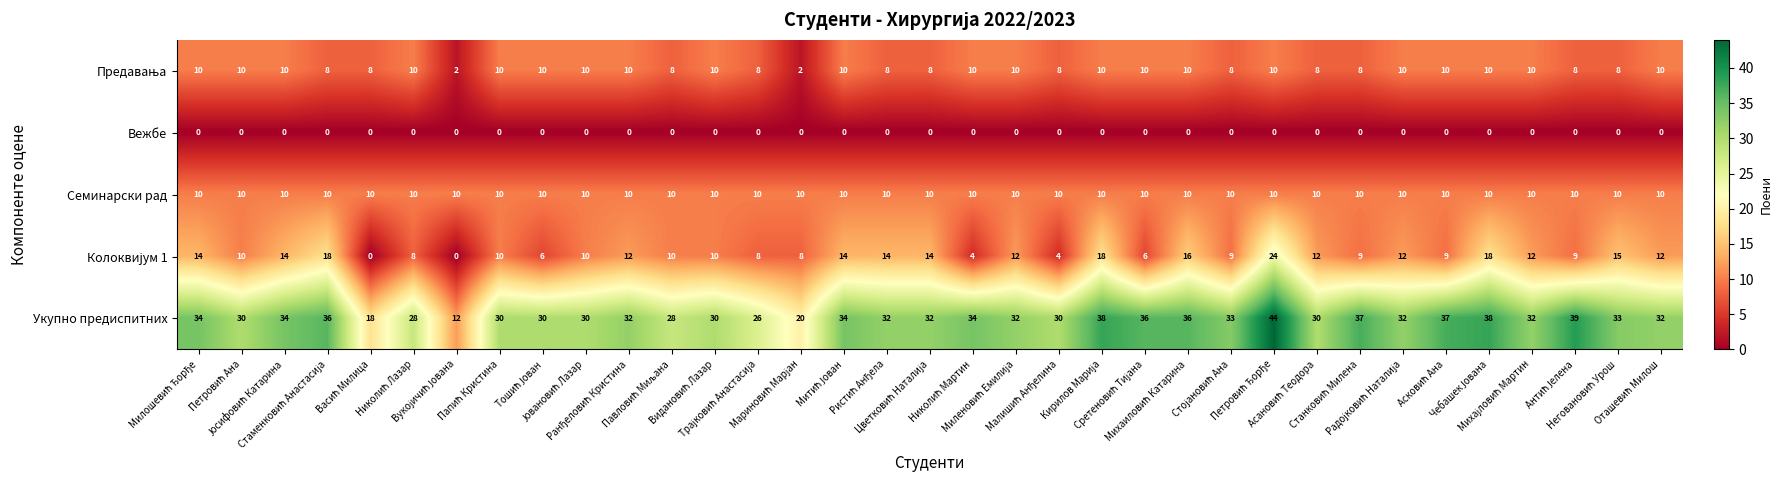

What is the average value of the Семинарски рад series?

10